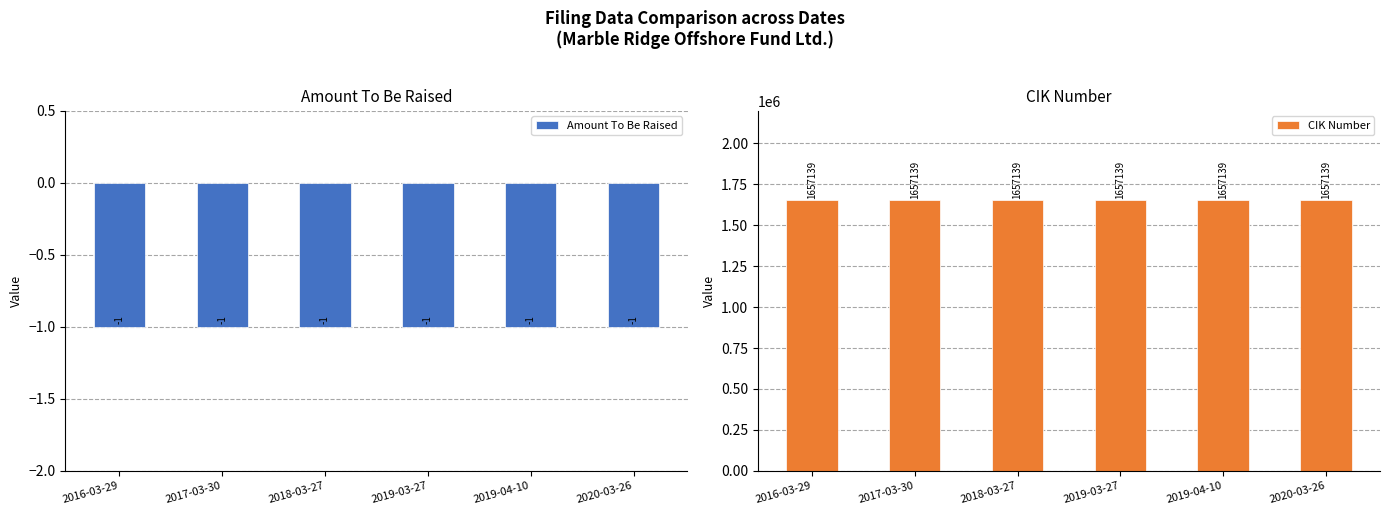

How many bars are there in total?

12